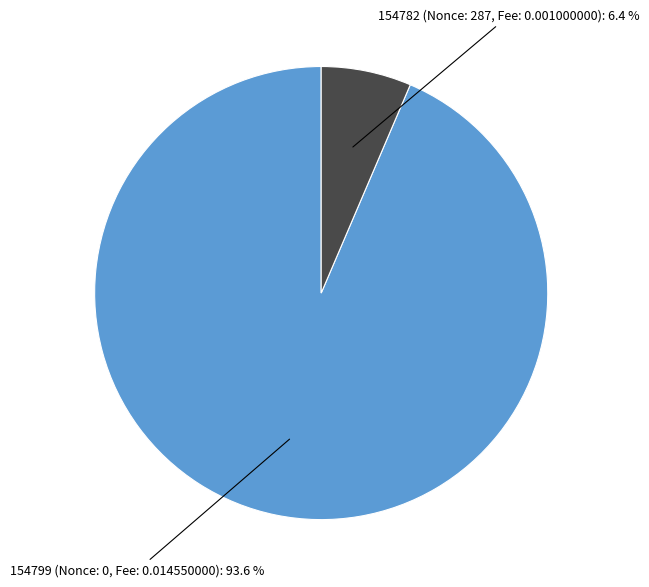

How many slices are in this pie chart?

2